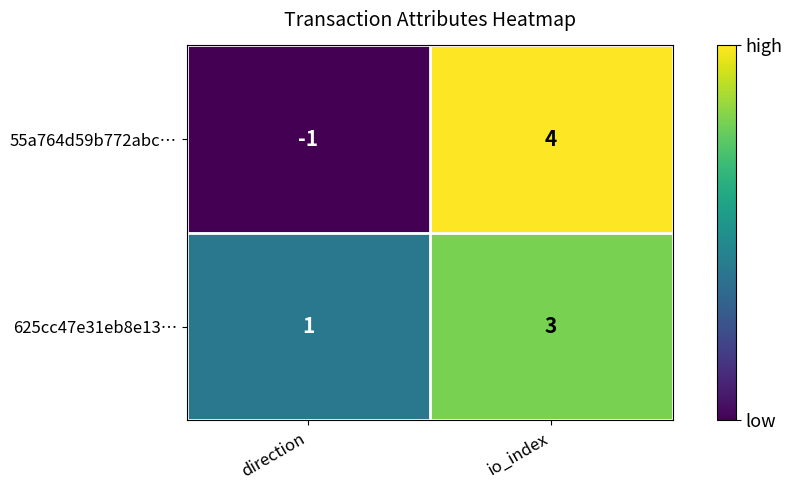

What is the difference between the highest and lowest values at io_index?

1